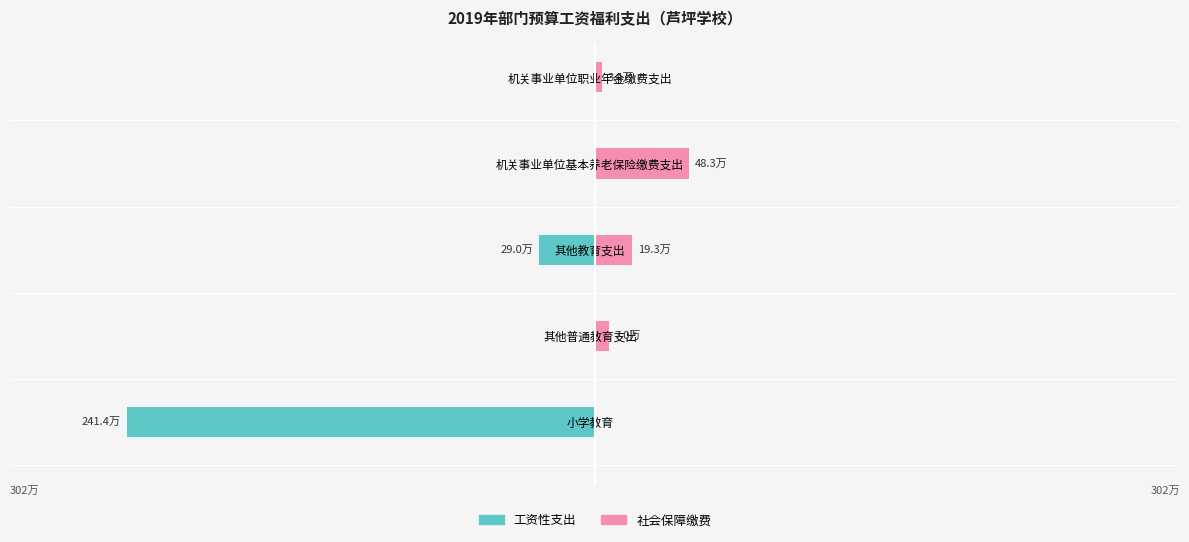

Which series changed the most between 机关事业单位基本养老保险缴费支出 and 机关事业单位职业年金缴费支出?

社会保障缴费